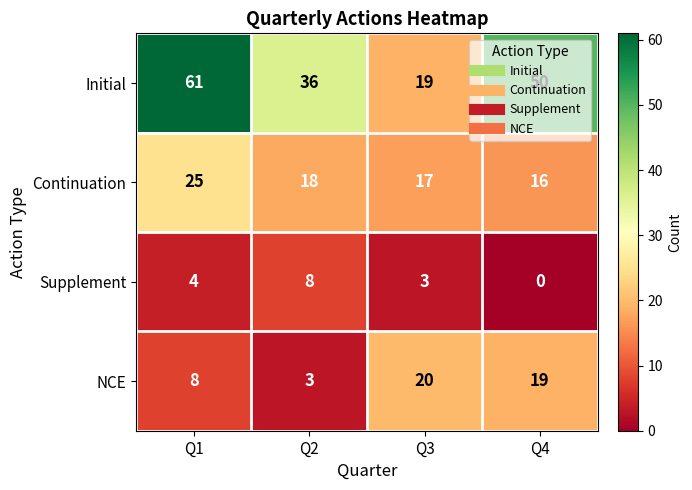

How many values in the NCE series are below 19?

2